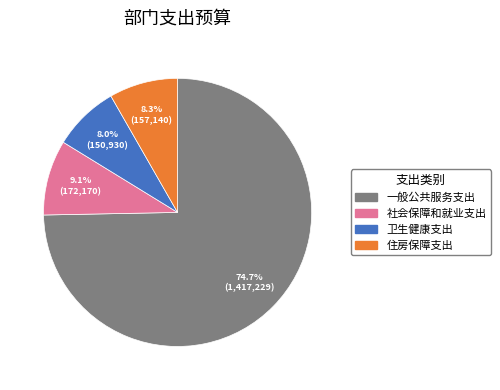

Between 一般公共服务支出 and 住房保障支出, which is larger?

一般公共服务支出